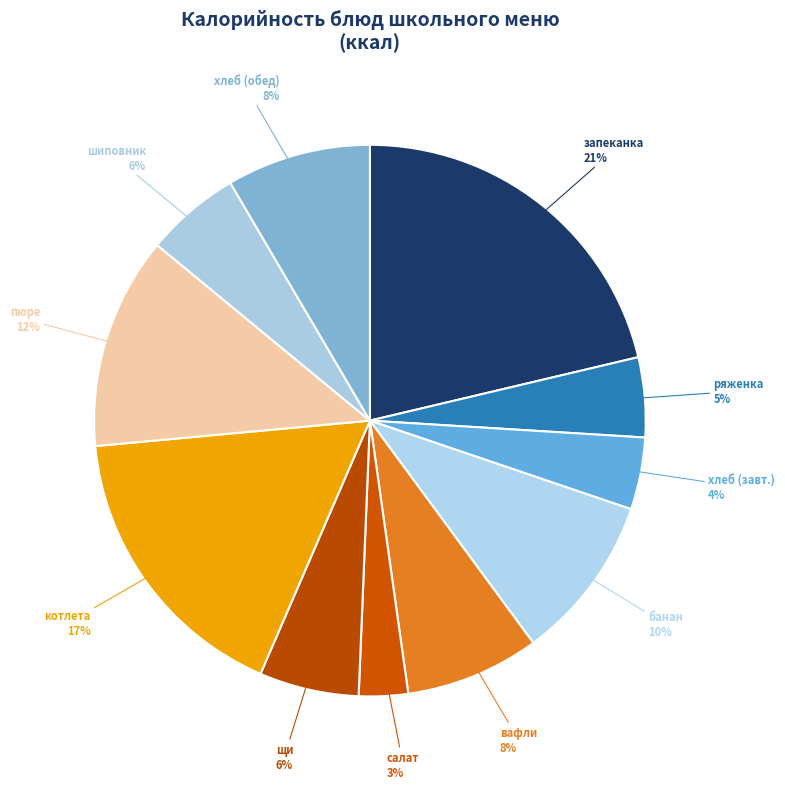

How many segments does this pie chart have?

11